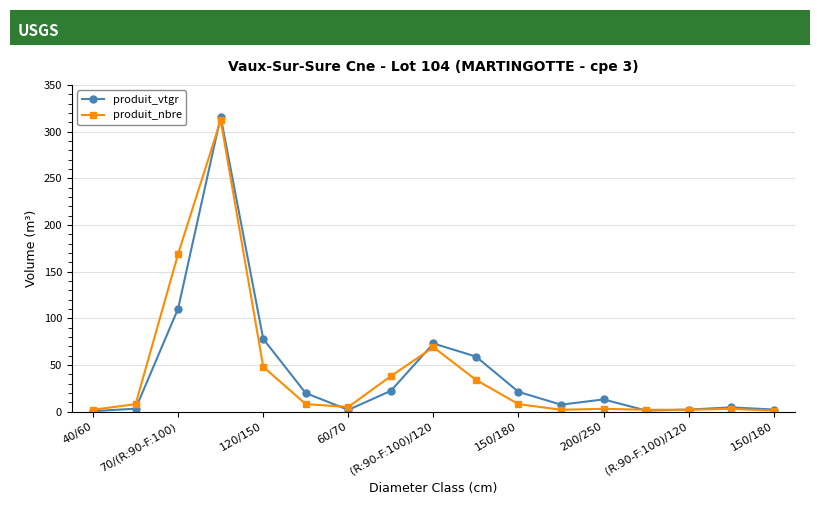

True or false: produit_vtgr has more than 1 points higher than both neighbors.

True